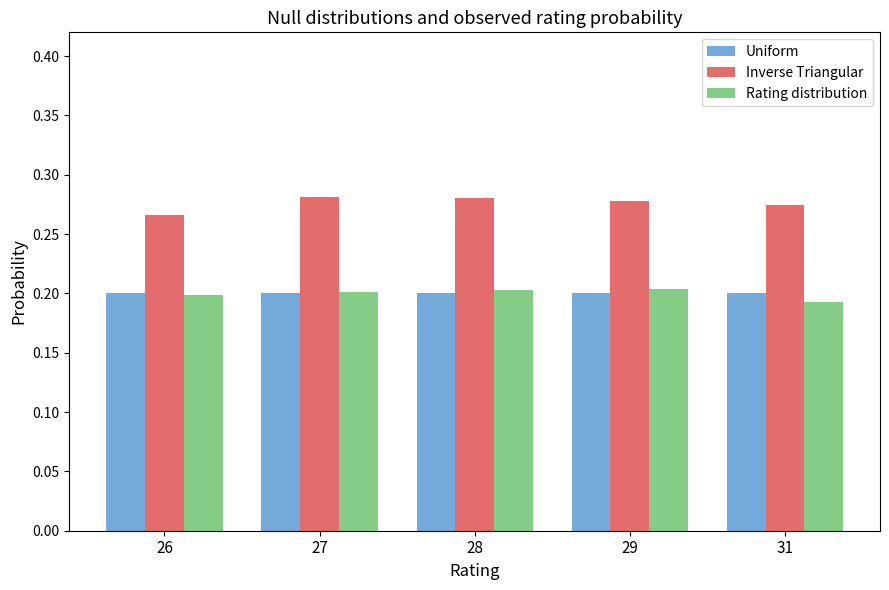

Are the bars horizontal?

No